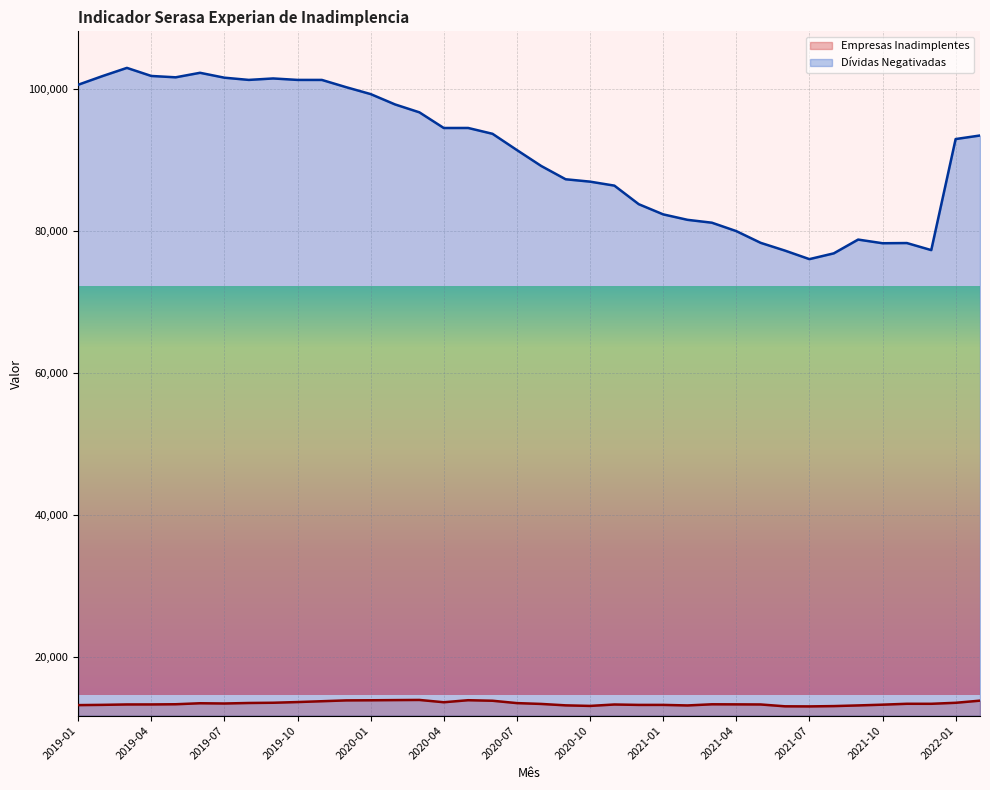

Reading right to left, what are all the values shown in this chart?

Empresas Inadimplentes: 13855	13553	13412	13414	13288	13182	13088	13044	13057	13317	13331	13341	13179	13256	13255	13312	13113	13192	13391	13509	13841	13916	13631	13954	13933	13908	13891	13774	13657	13559	13526	13454	13488	13348	13321	13319	13262	13226
Dívidas Negativadas: 93494	92993	77344	78339	78312	78828	76885	76072	77271	78369	80023	81205	81610	82381	83813	86430	86993	87327	89194	91443	93733	94555	94551	96758	97873	99329	100297	101324	101327	101532	101327	101640	102330	101693	101884	103021	101868	100644